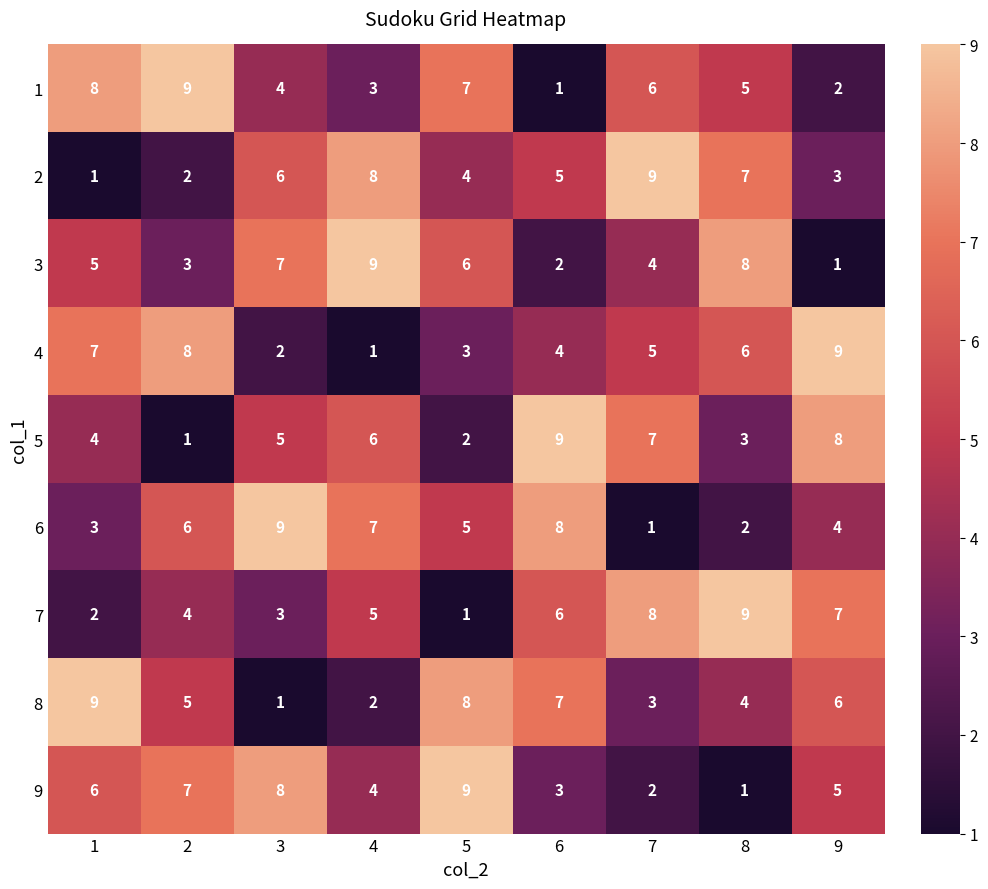

The value of 5 at 3 is 3. True or false?

False